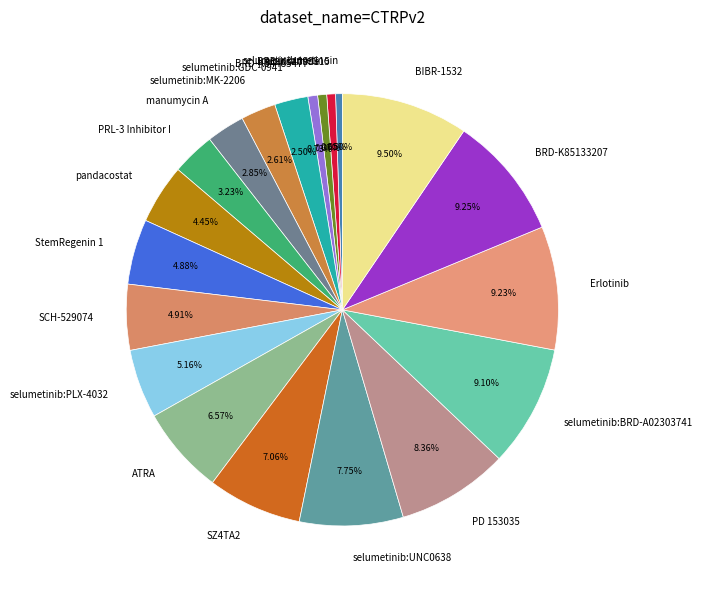

Is there a majority slice in this chart?

No